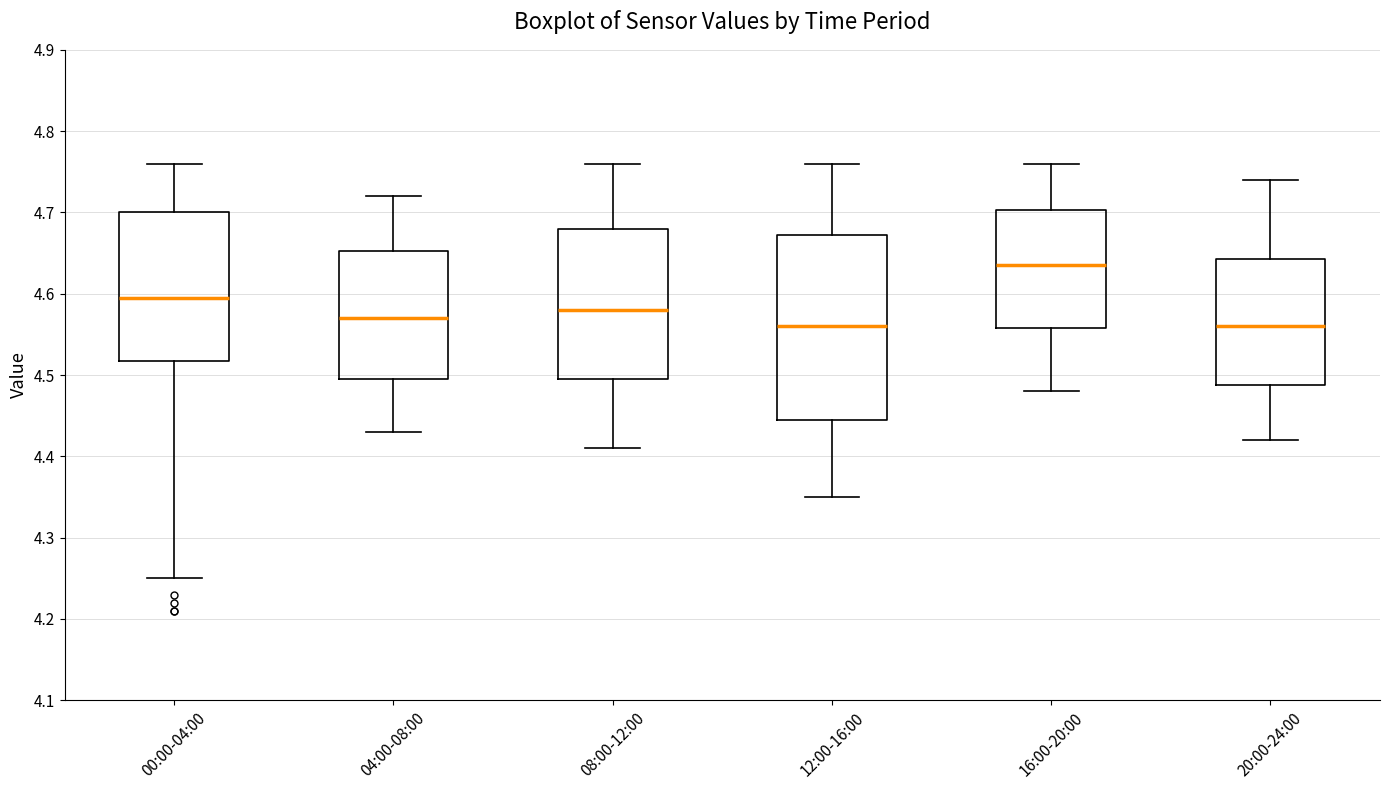

Which box is the tallest, from its lower edge to its upper edge?

12:00-16:00